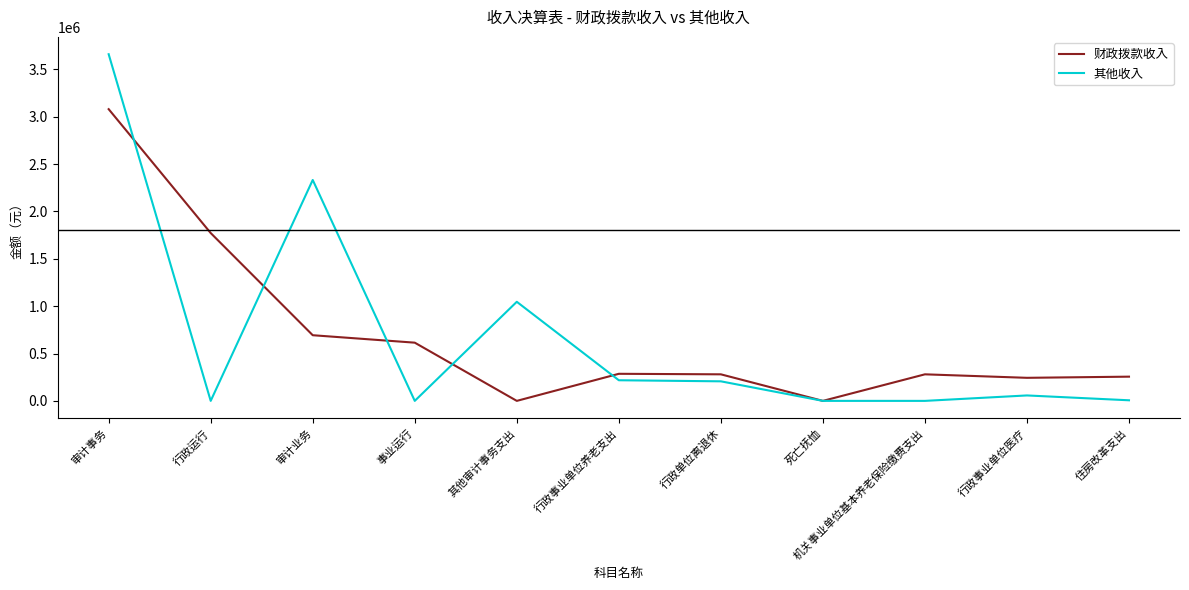

Where is 其他收入 nearest to the value 1829666?

审计业务